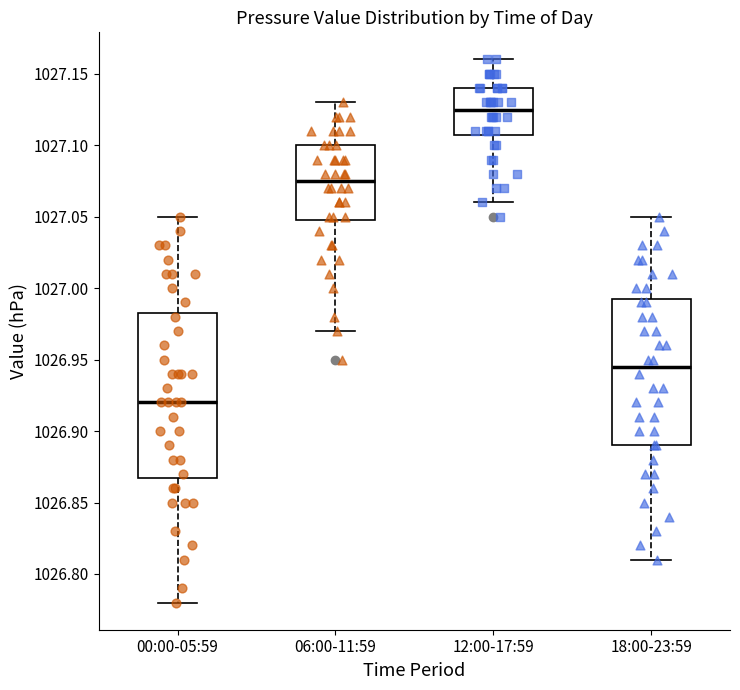

Reading left to right, read every box against the y-axis: the position of its median line, the range the box covers, and the ends of its whiskers. The values are not printed on the chart, so give them approximately, as read against the axis.

00:00-05:59: median 1026.920, box 1026.870 to 1026.985, whiskers 1026.780 to 1027.050
06:00-11:59: median 1027.075, box 1027.050 to 1027.100, whiskers 1026.970 to 1027.130
12:00-17:59: median 1027.125, box 1027.110 to 1027.140, whiskers 1027.060 to 1027.160
18:00-23:59: median 1026.945, box 1026.890 to 1026.995, whiskers 1026.810 to 1027.050